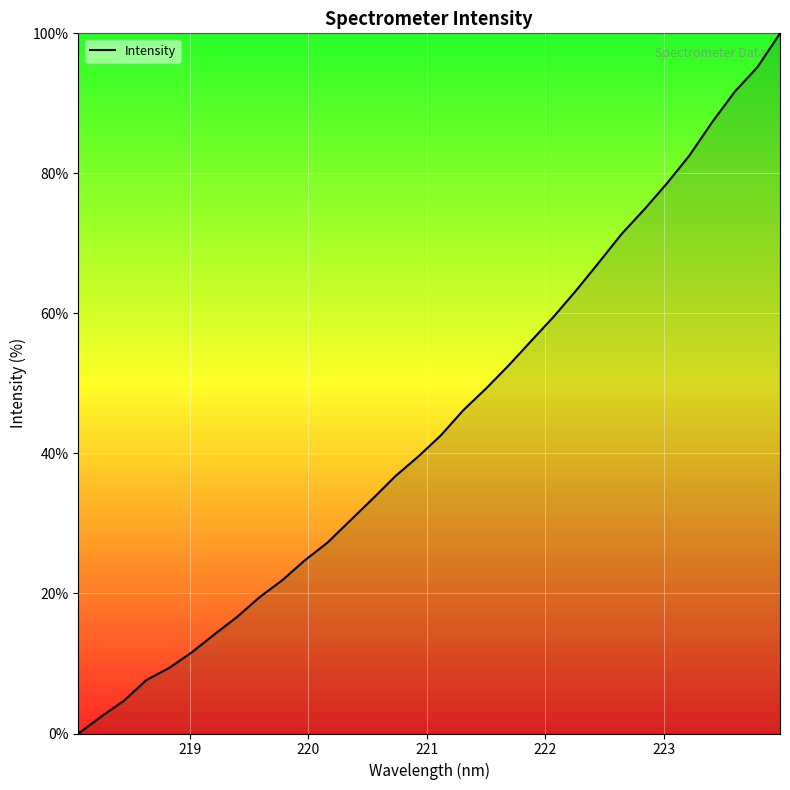

What is the difference between the maximum and minimum values?

100.0